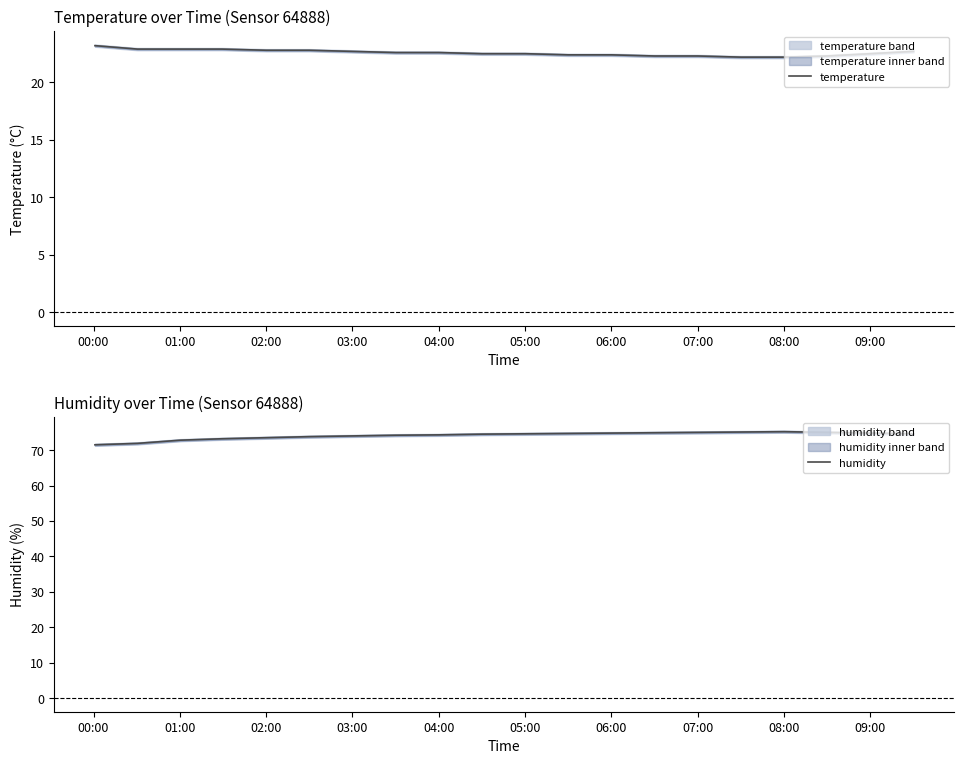

True or false: temperature has a value of 13.4 at 09:00.

False